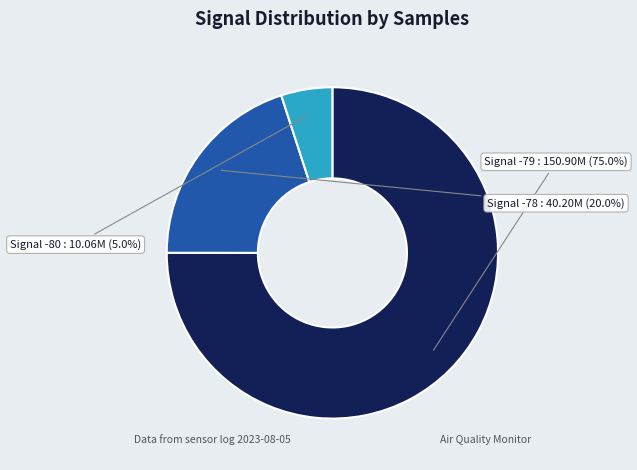

Is there any slice that represents more than half of the pie?

Yes